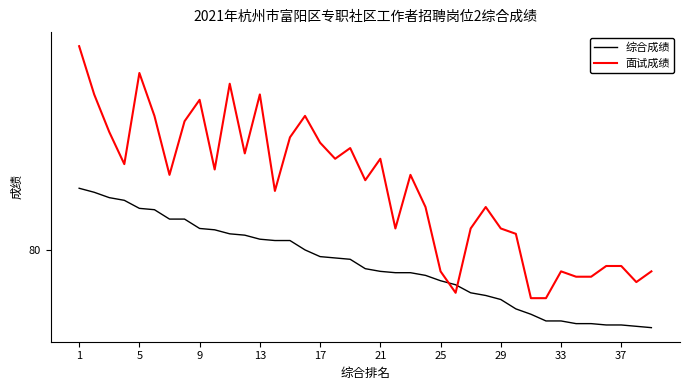

Which series has the largest total across all categories?

面试成绩